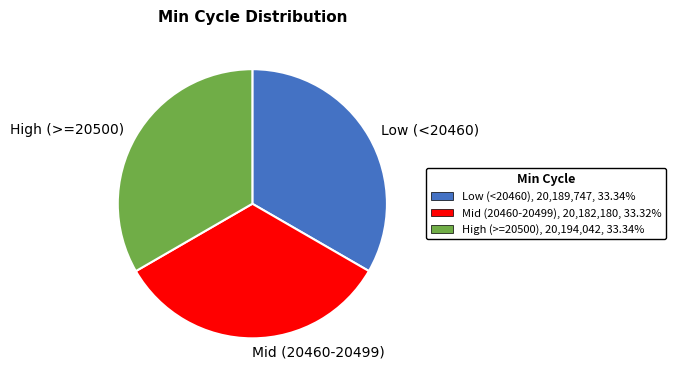

Is there any slice that represents more than half of the pie?

No